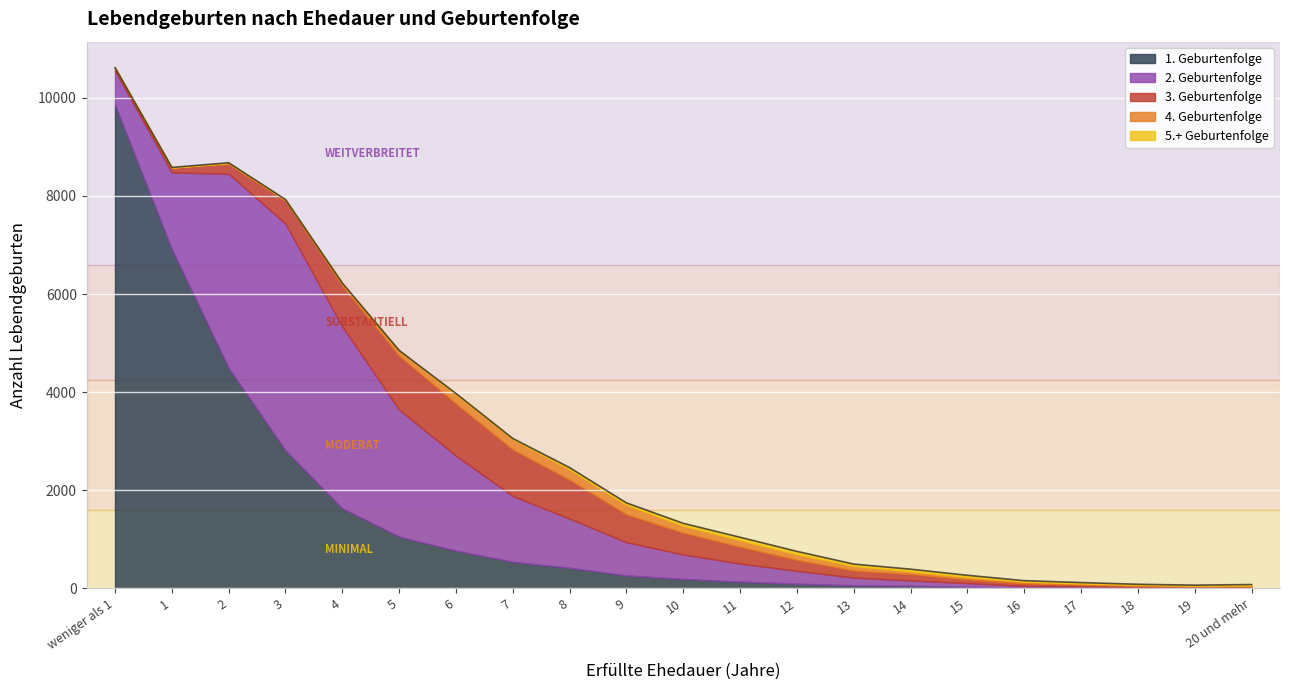

What is the label of the 10th point from the right?

11